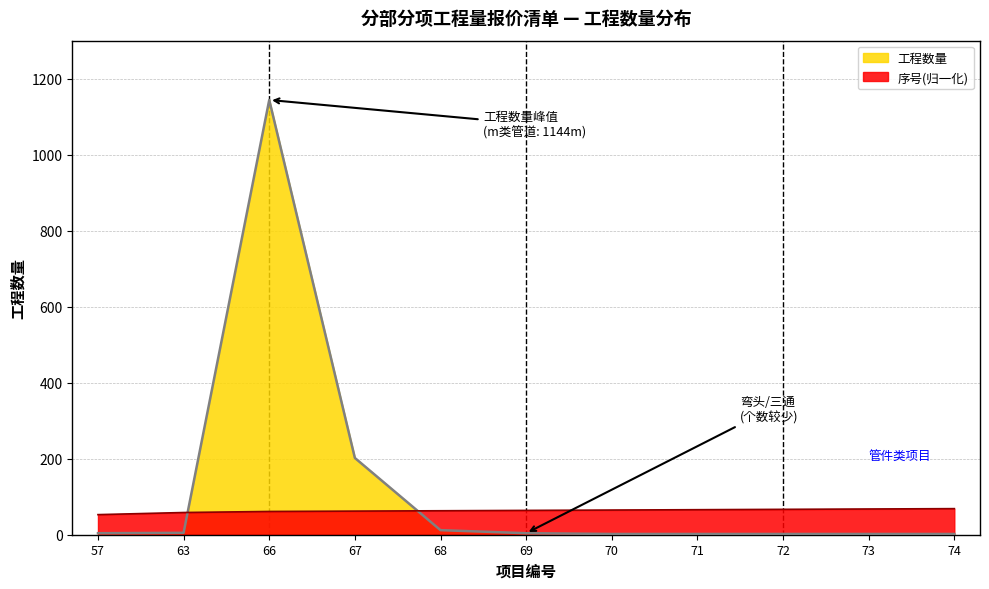

Which label corresponds to the largest value in the chart?

66